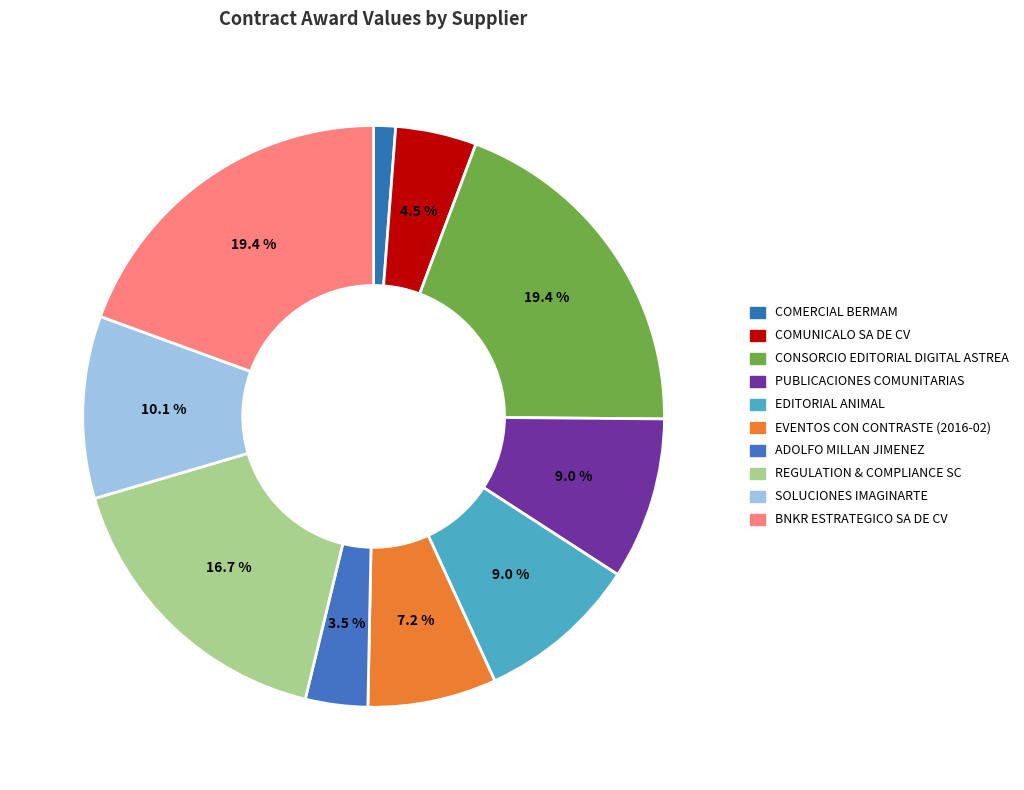

Which category has the smallest portion of the pie?

COMERCIAL BERMAM